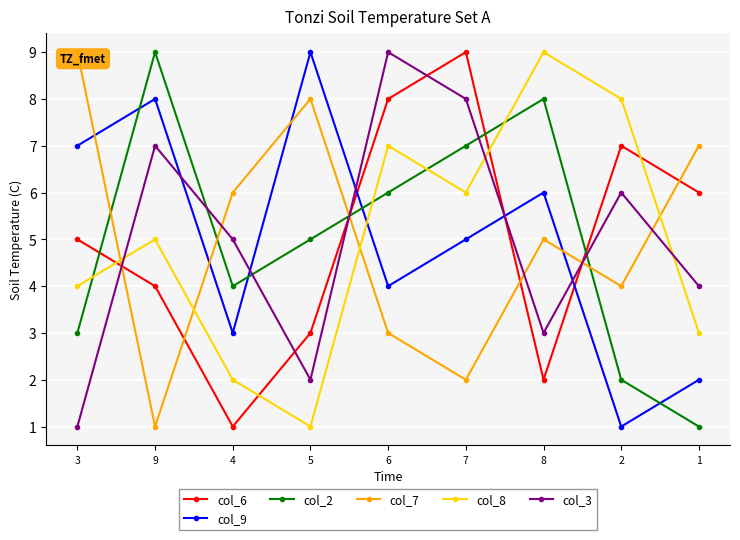

The value of col_7 at 4 is 8. True or false?

False